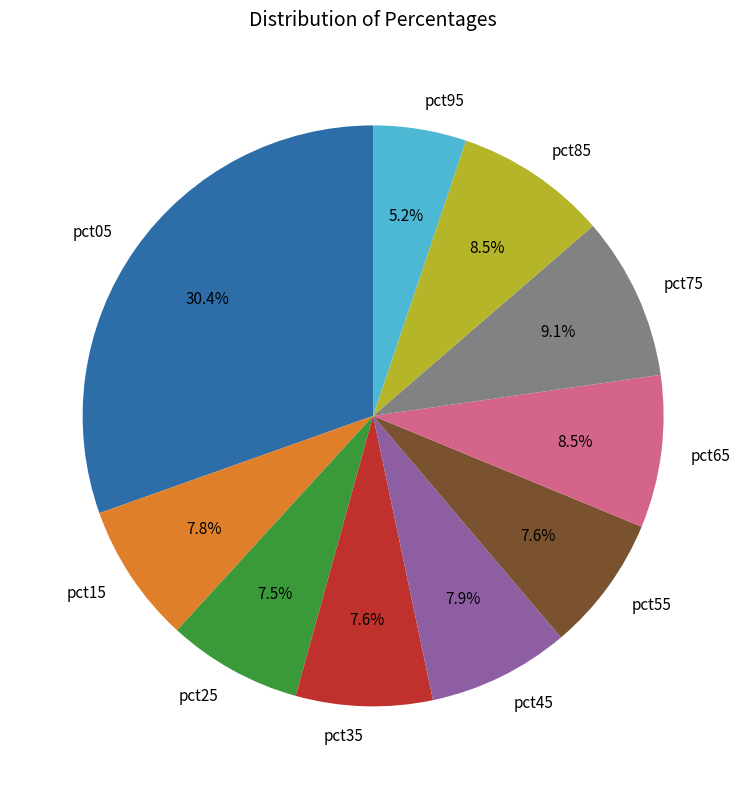

Approximately how many times larger is the value at pct65 compared to pct05?

0.3